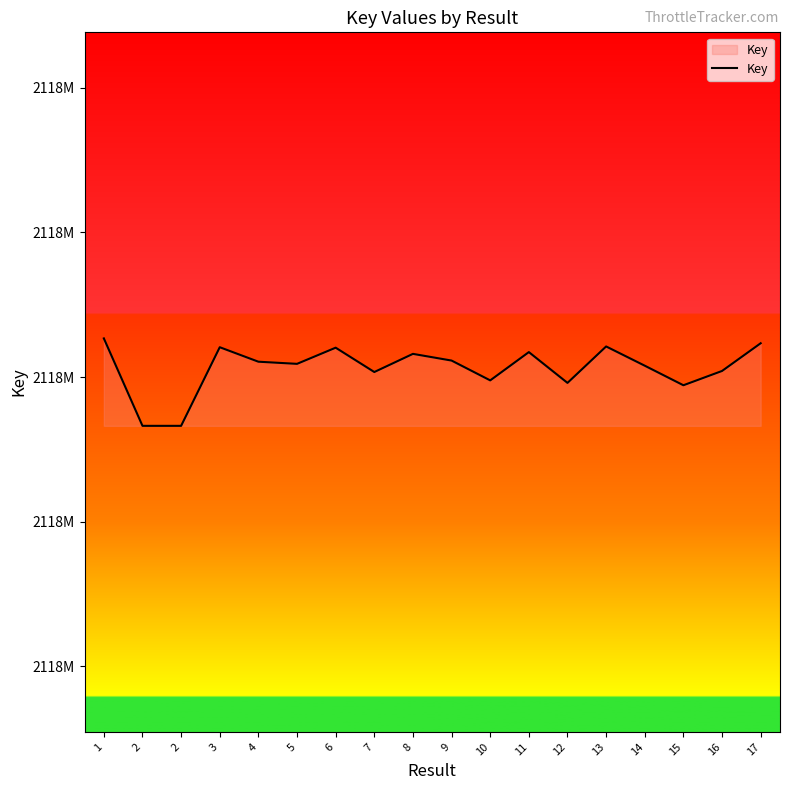

What is the change in value from 4 to 11?

+6645